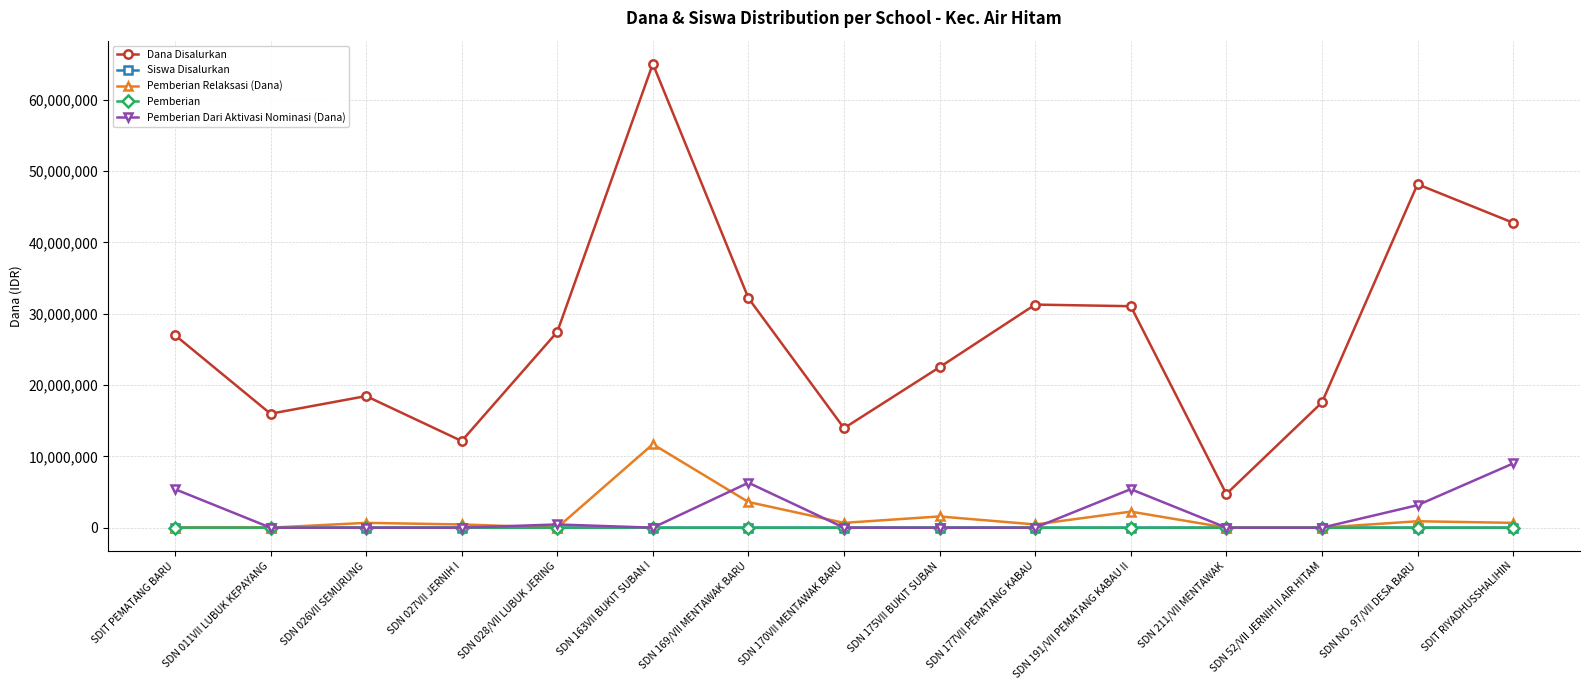

At which label does Pemberian Dari Aktivasi Nominasi (Dana) reach its peak?

SDIT RIYADHUSSHALIHIN